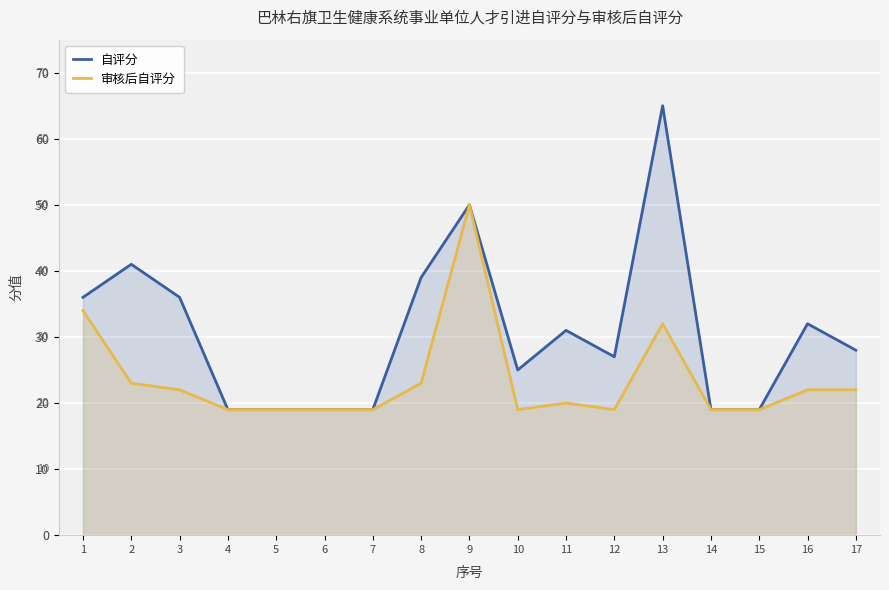

True or false: 自评分 and 审核后自评分 intersect in this chart.

False